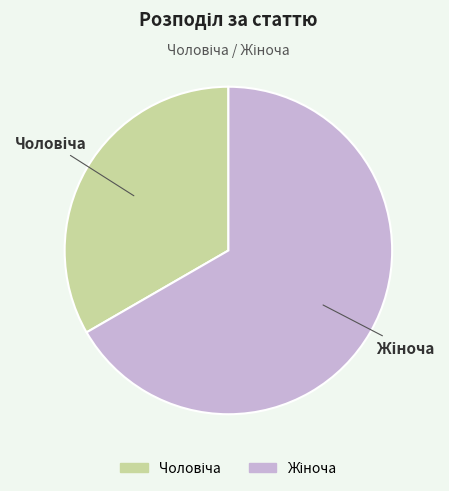

Is there a majority slice in this chart?

Yes